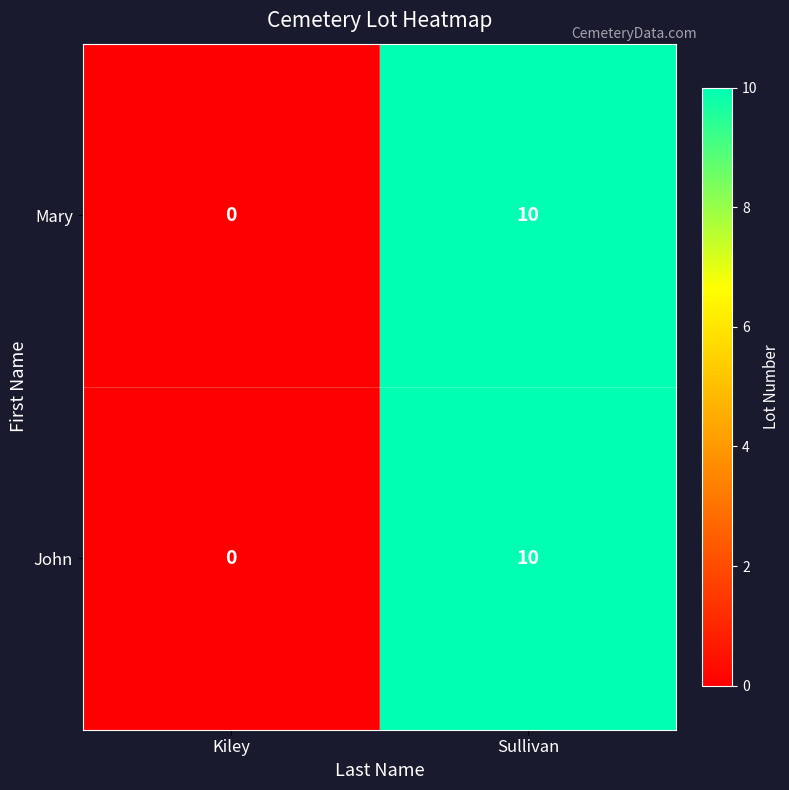

Read the Mary value at Sullivan.

10